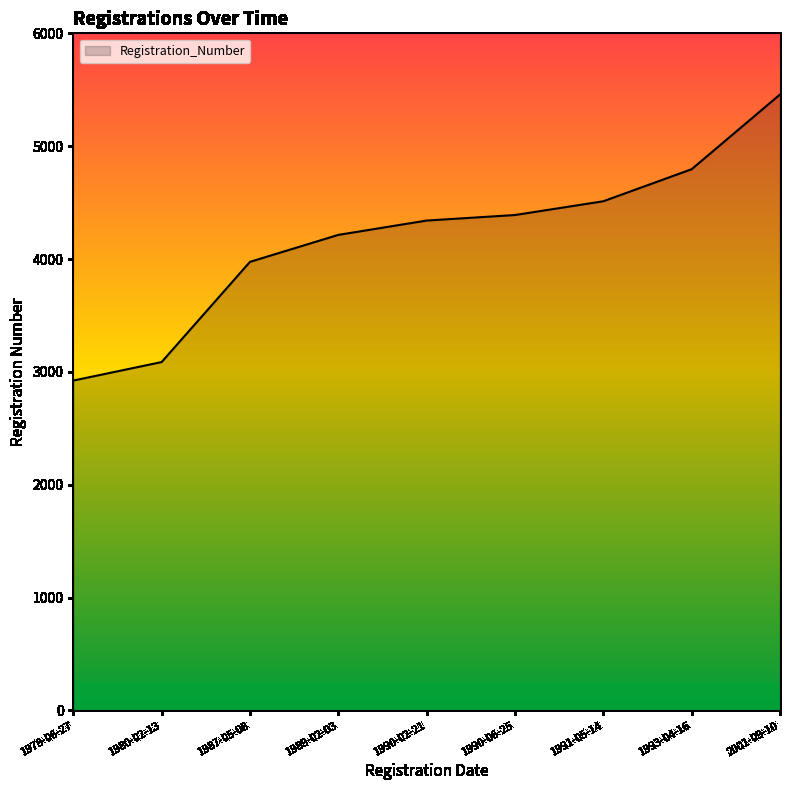

Rank the categories by value from lowest to highest.

1978-06-27, 1980-02-13, 1987-05-08, 1989-02-03, 1990-02-21, 1990-06-25, 1991-05-14, 1993-04-16, 2001-09-10